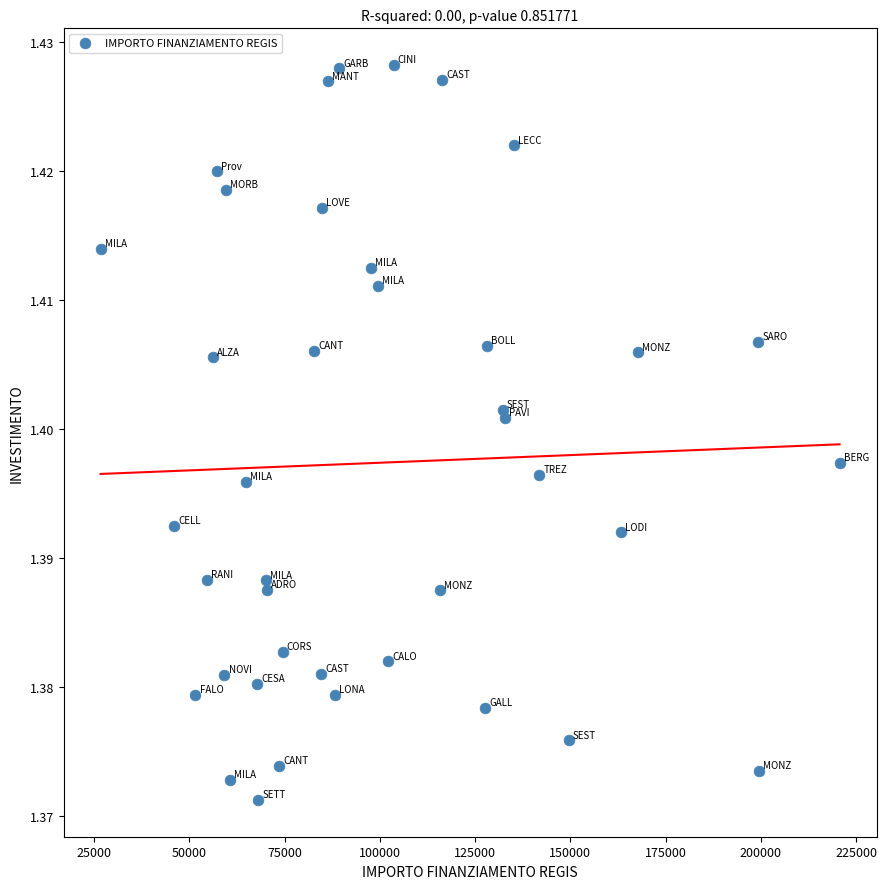

What is the range of X values (max minus min)?

193933.1